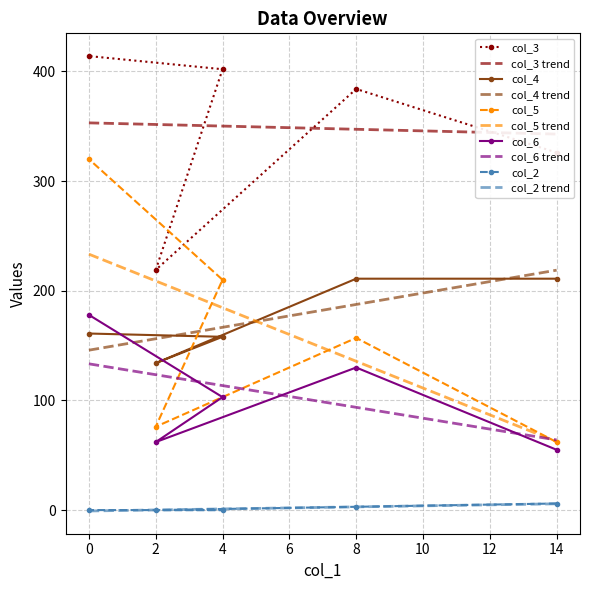

What is the average value of the col_5 series?

165